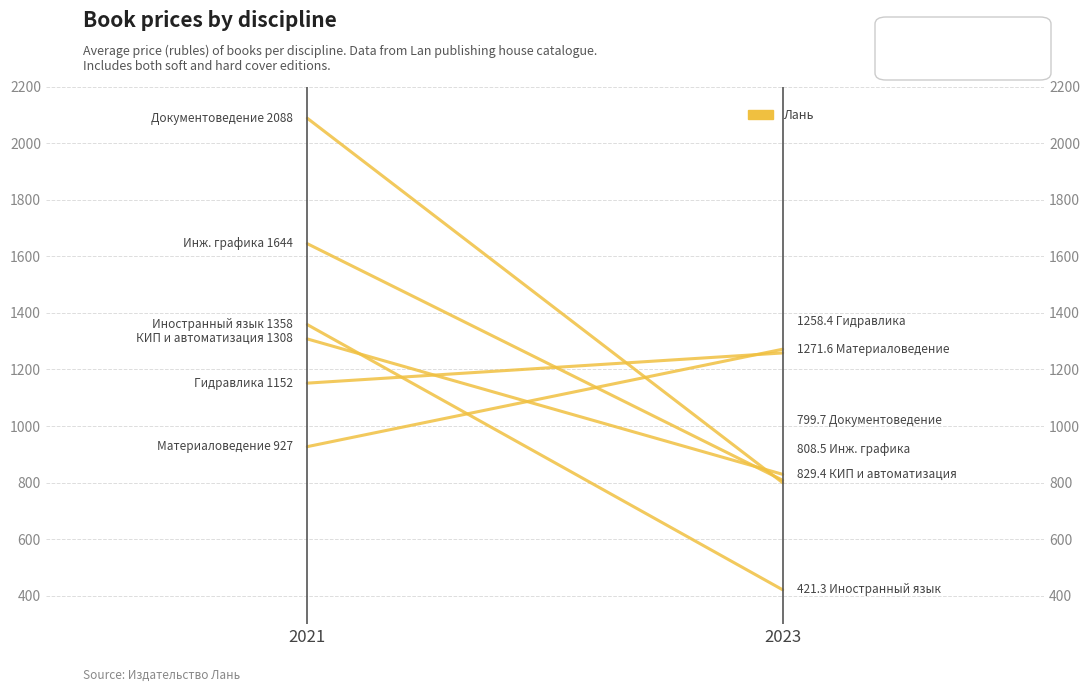

The value of Контрольно-измерительные приборы и автоматизация at 2023 is 829.4. True or false?

True